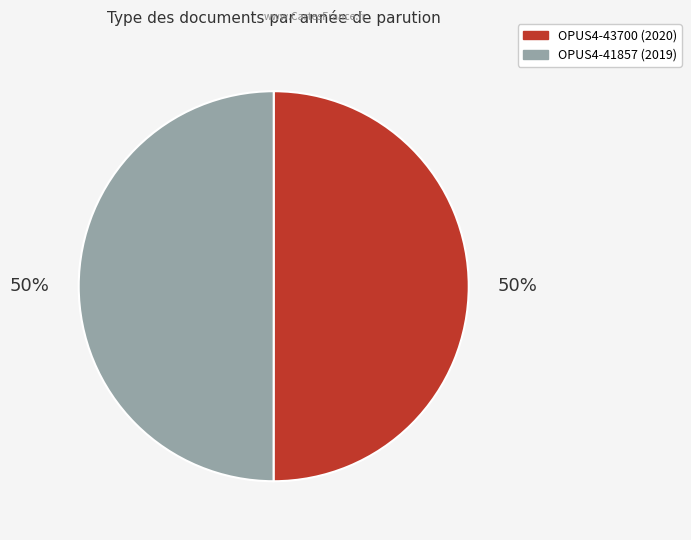

Is it true that OPUS4-43700 is 61% of the pie?

False